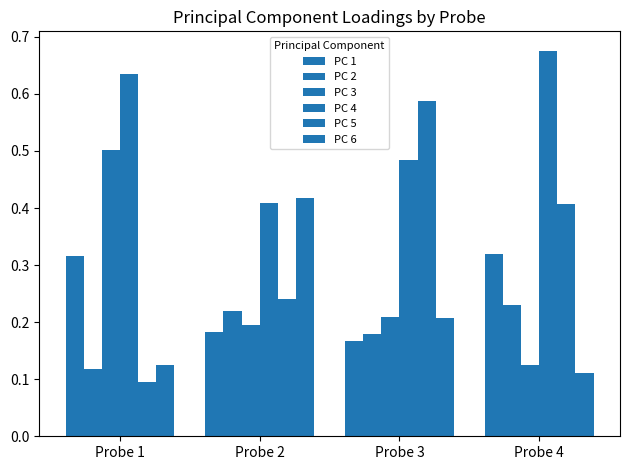

What is the difference between the maximum and minimum values in the PC 2 series?

0.1